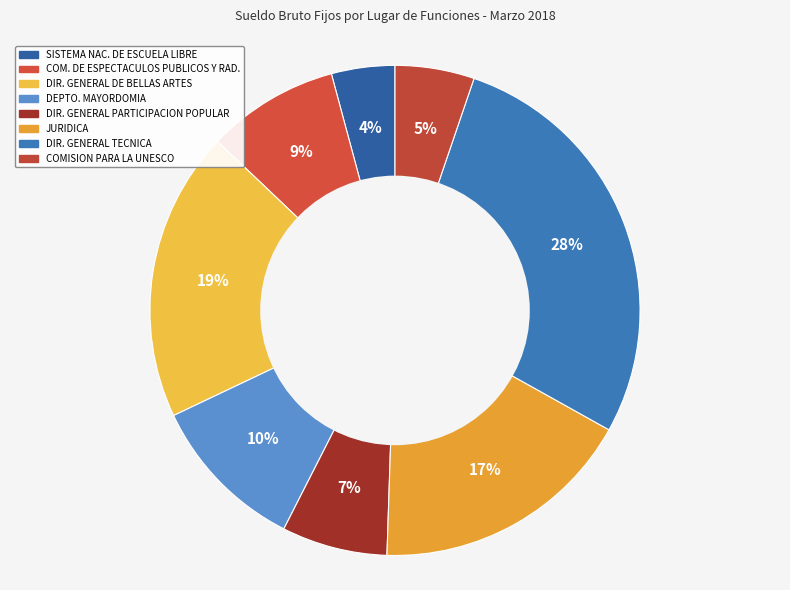

Rank the categories by value from highest to lowest.

DIR. GENERAL TECNICA, DIR. GENERAL DE BELLAS ARTES, JURIDICA, DEPTO. MAYORDOMIA, COM. DE ESPECTACULOS PUBLICOS Y RAD., DIR. GENERAL PARTICIPACION POPULAR, COMISION PARA LA UNESCO, SISTEMA NAC. DE ESCUELA LIBRE